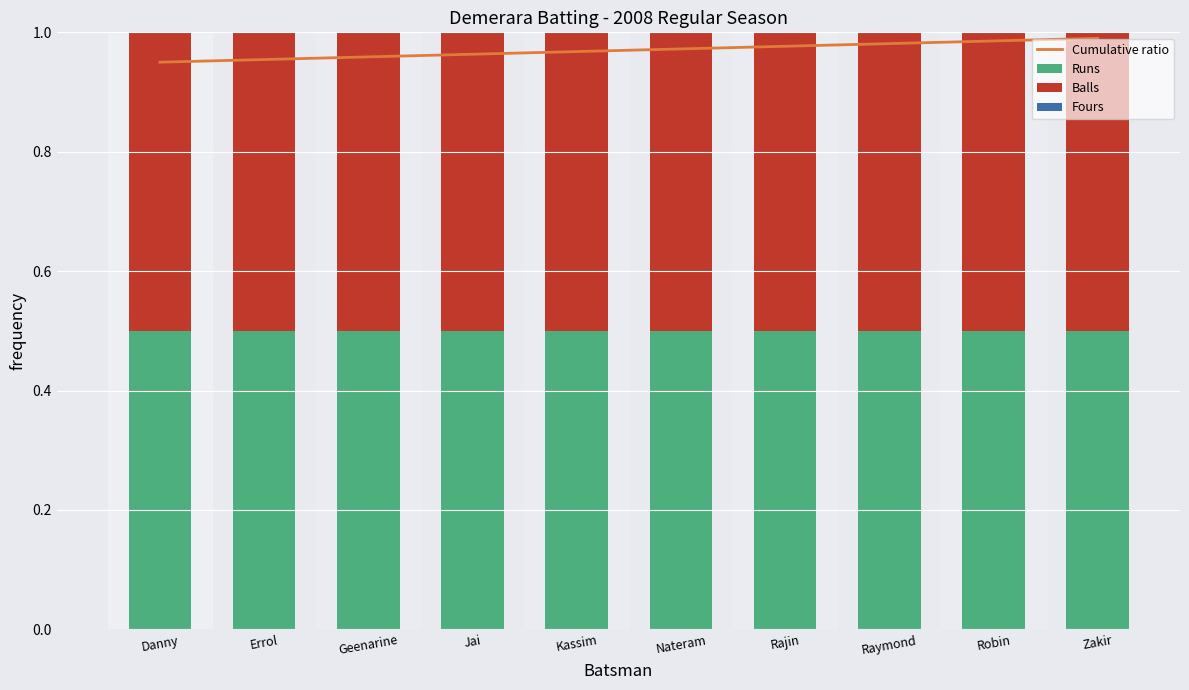

Reading left to right, list all the values displayed in this chart.

Cumulative ratio: 0.9	1.0	1.0	1.0	1.0	1.0	1.0	1.0	1.0	1.0
Runs: 0.5	0.5	0.5	0.5	0.5	0.5	0.5	0.5	0.5	0.5
Balls: 0.5	0.5	0.5	0.5	0.5	0.5	0.5	0.5	0.5	0.5
Fours: 0.0	0.0	0.0	0.0	0.0	0.0	0.0	0.0	0.0	0.0